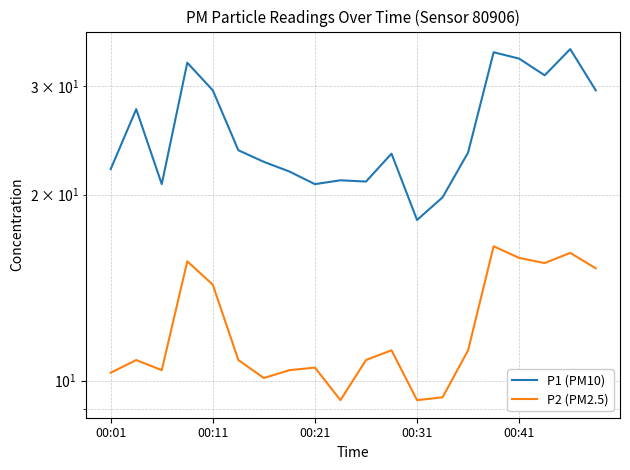

Reading left to right, extract all data points from this chart.

P1 (PM10): 22.0	27.5	20.8	32.7	29.5	23.6	22.6	21.8	20.8	21.1	21.0	23.3	18.2	19.8	23.4	34.0	33.2	31.2	34.4	29.5
P2 (PM2.5): 10.3	10.8	10.4	15.6	14.3	10.8	10.1	10.4	10.5	9.3	10.8	11.2	9.3	9.4	11.2	16.5	15.8	15.5	16.1	15.2